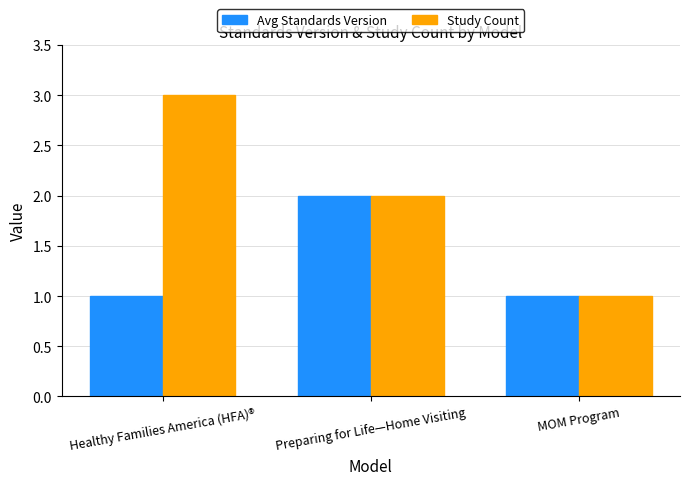

What is the difference between the maximum and minimum values in the Avg Standards Version series?

1